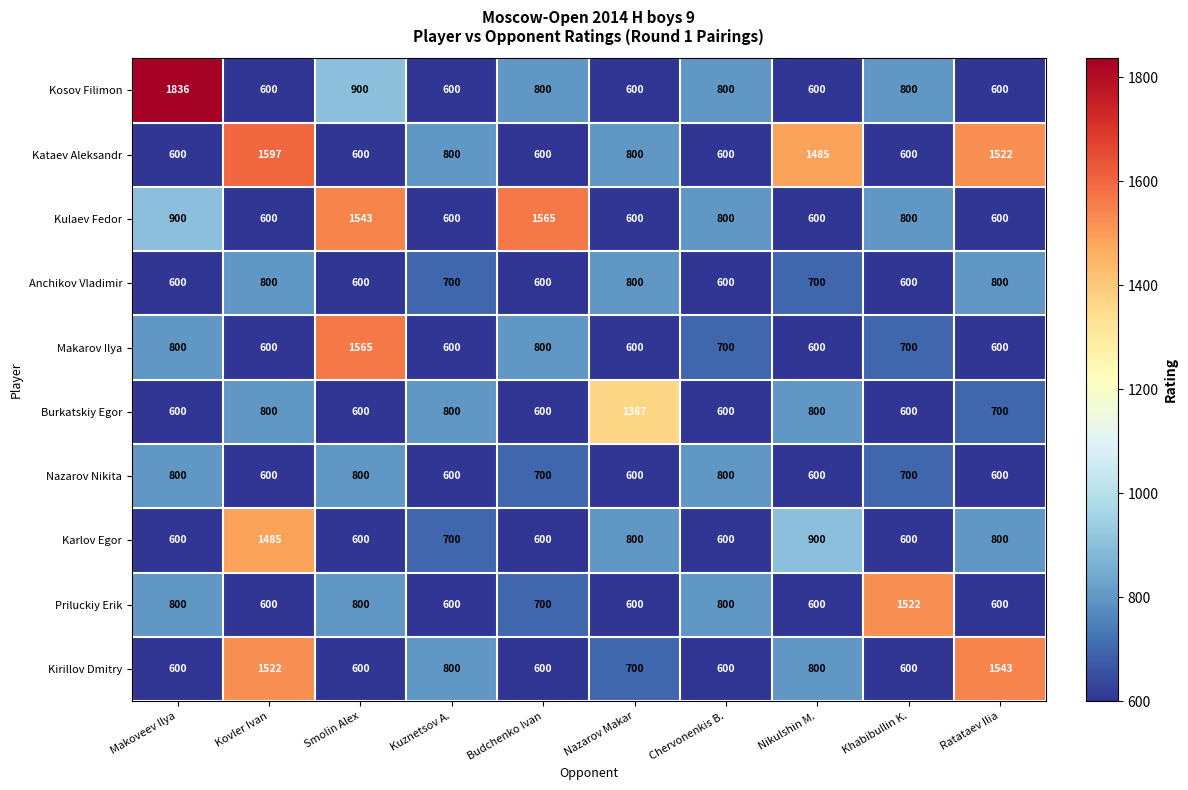

What is the minimum value shown in the chart?

600